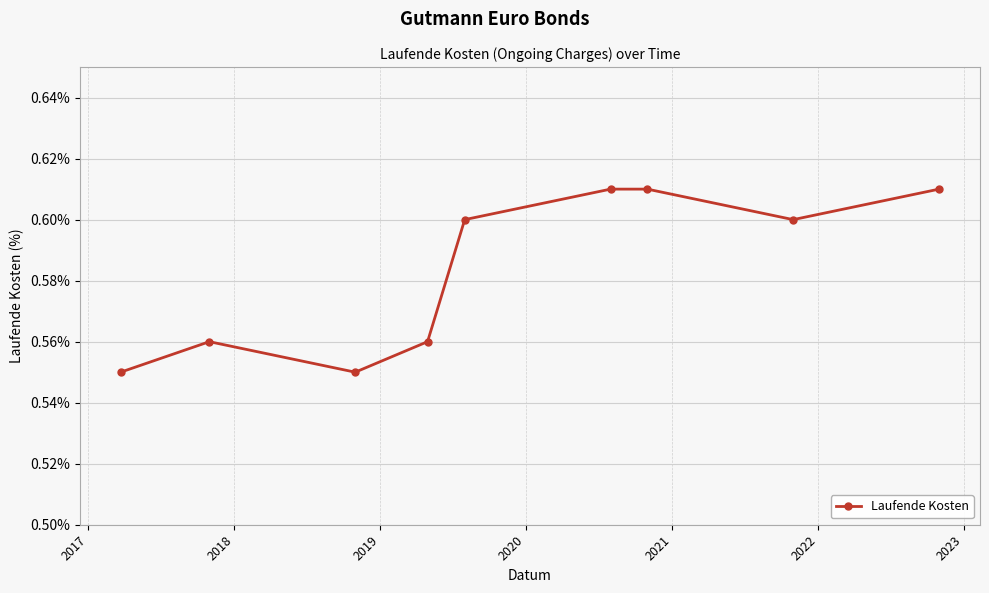

How many values are between 0 and 1?

9